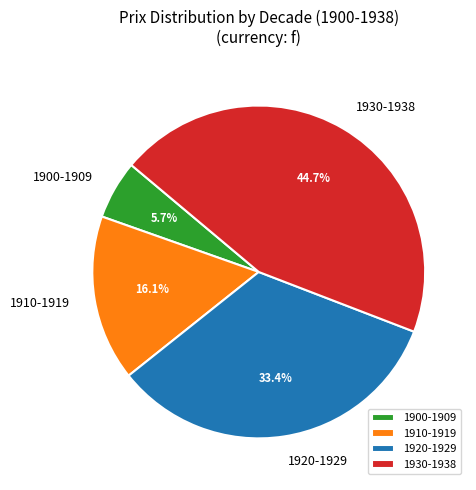

Which slice is the largest?

1930-1938